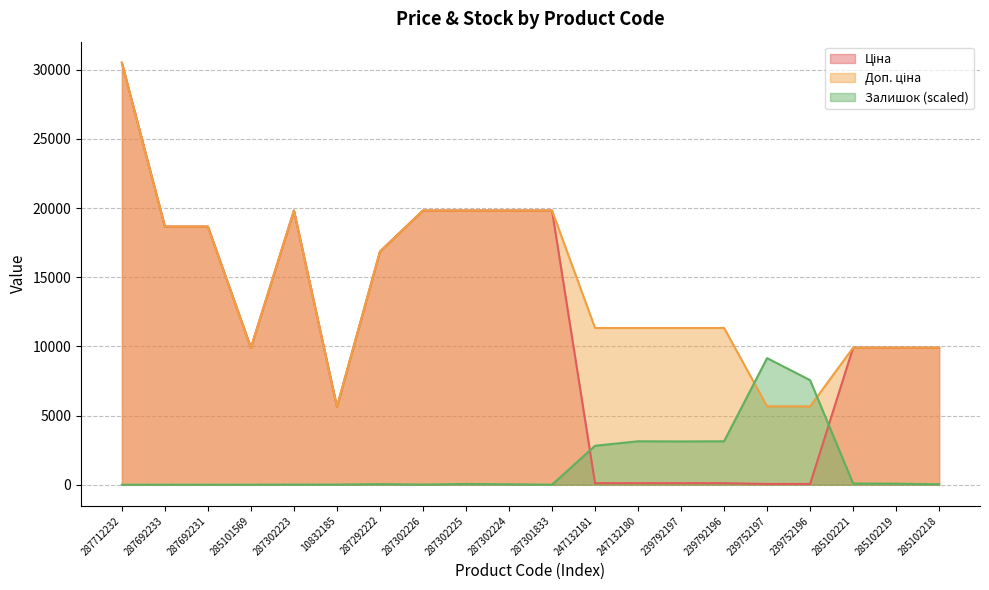

Between 287692231 and 239752196, which is larger?

287692231